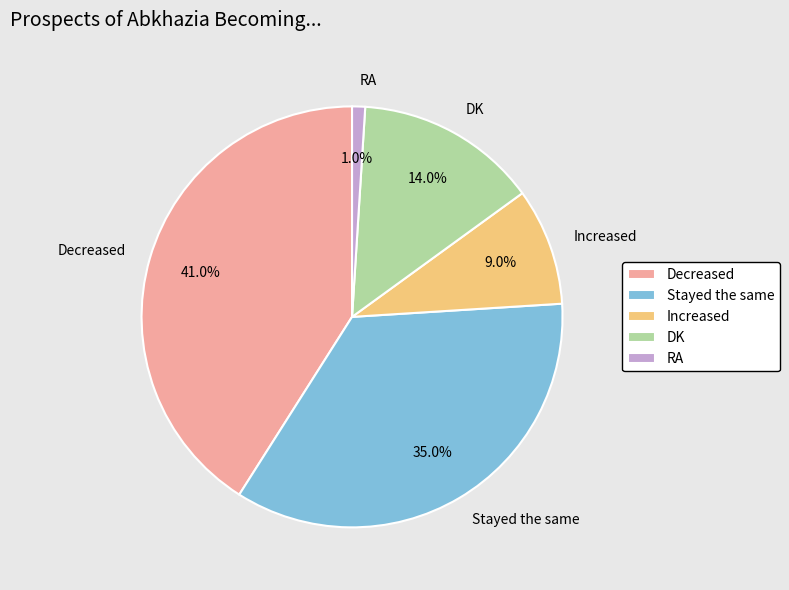

Approximately how many times larger is the value at Decreased compared to Increased?

4.6